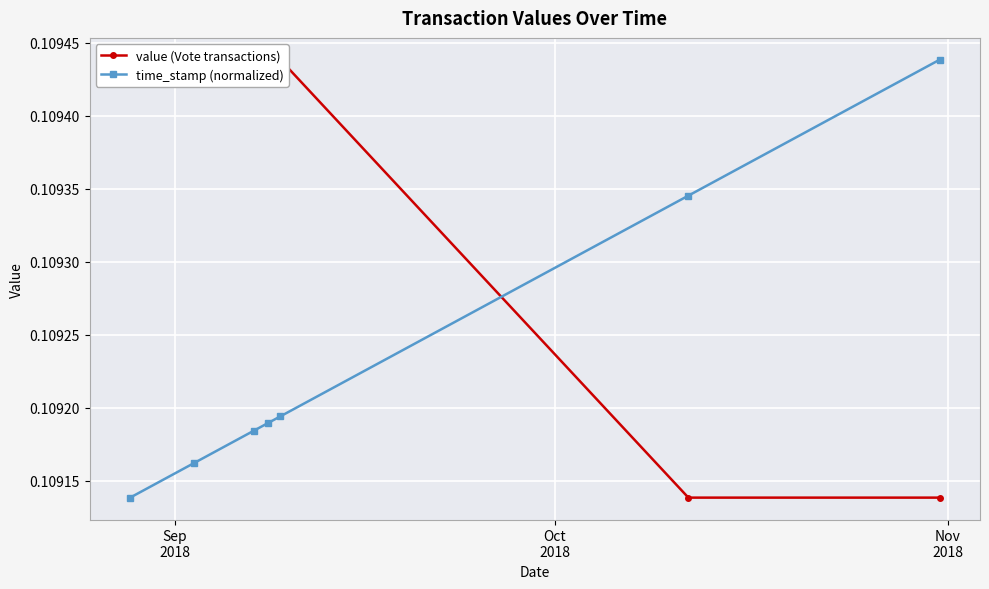

Count the time_stamp (normalized) values in the range 0 to 1.

7